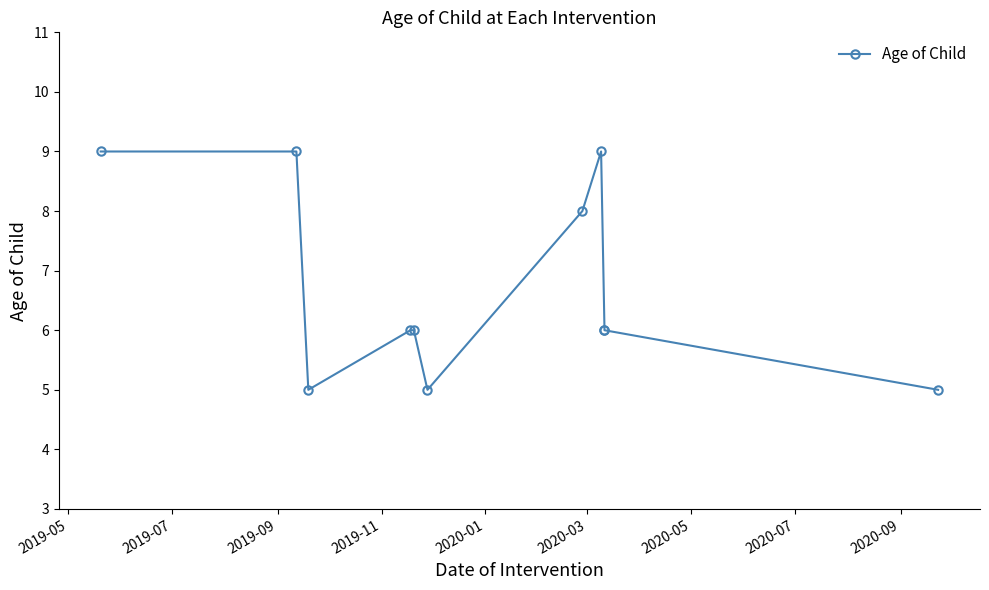

Reading left to right, what are all the values shown in this chart?

9	9	5	6	6	5	8	9	6	6	5